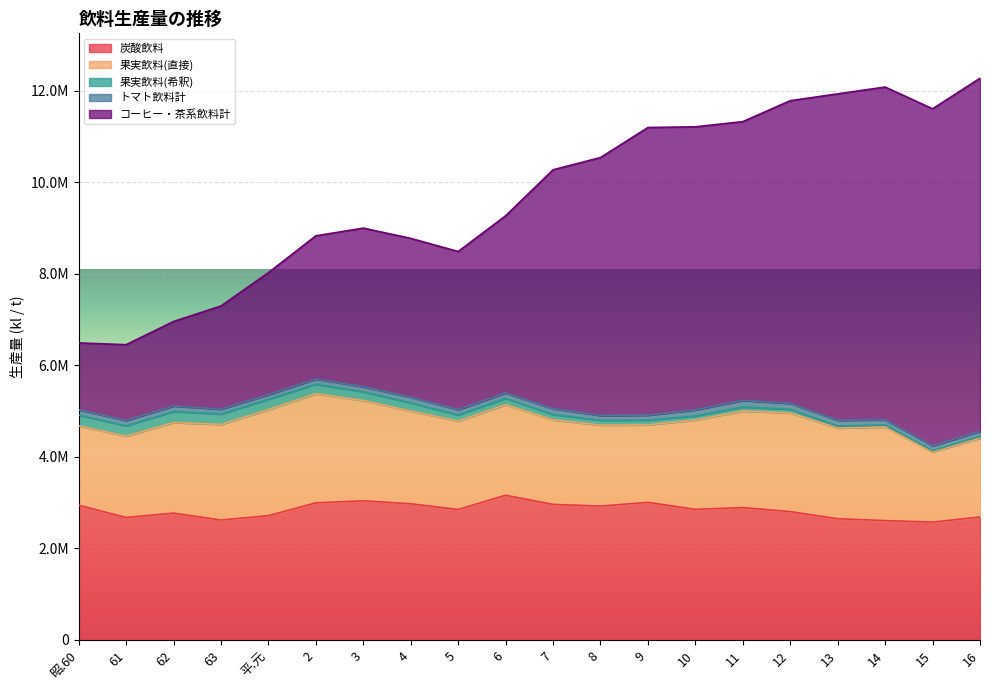

What is the total value across all series at 7?

10271673